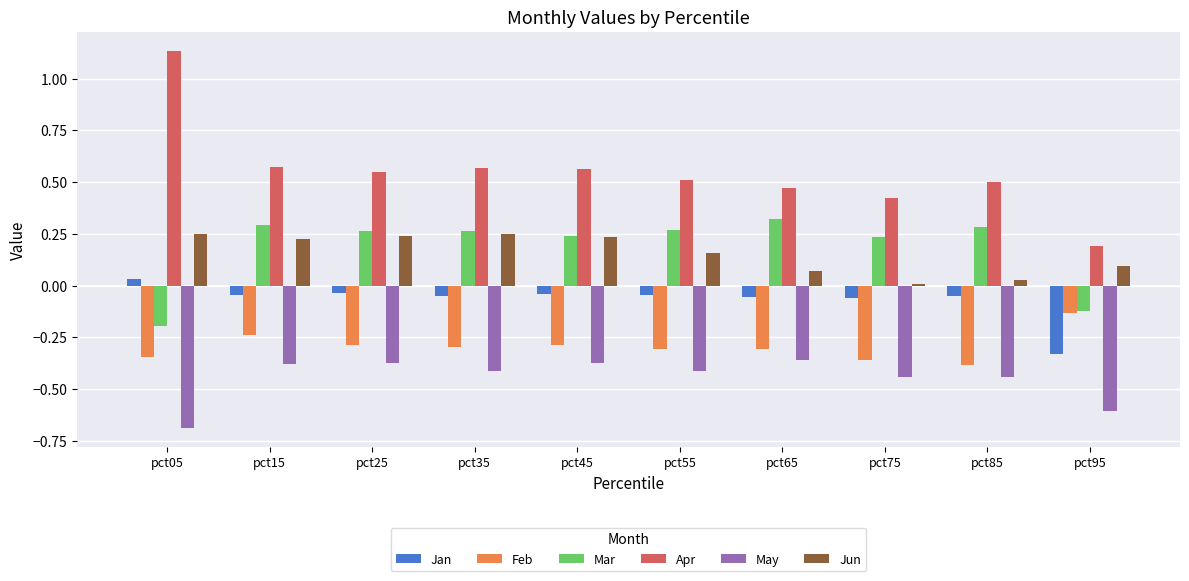

Which series has the largest total across all categories?

Apr